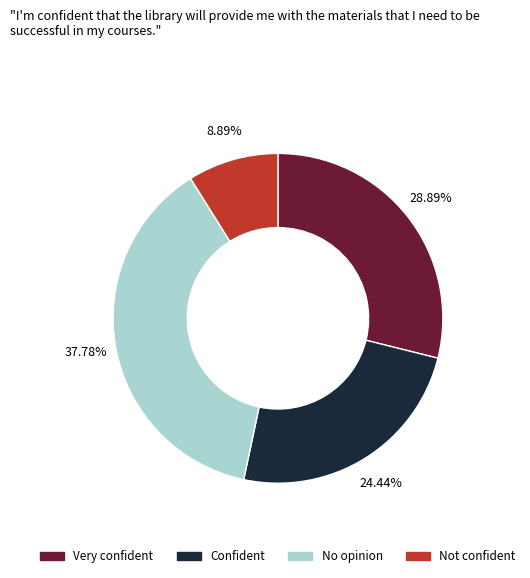

Is the sum of No opinion and Confident greater than half?

Yes